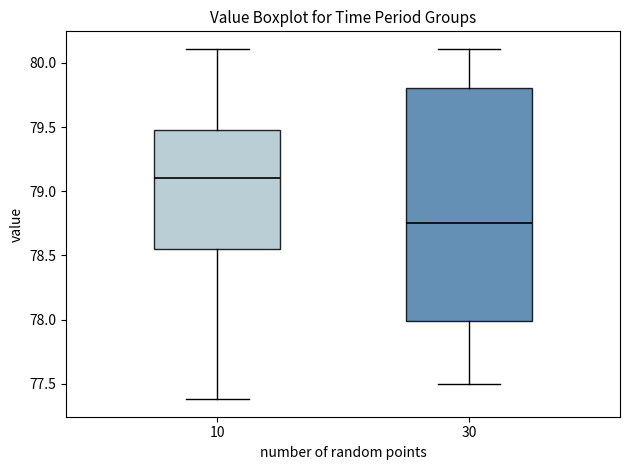

Reading left to right, transcribe this box plot: for each box, give where its median line is, the range the box spans, and where its two whiskers end, as read against the y-axis. The values are not printed on the chart, so give them approximately, as read against the axis.

10: median 79.10, box 78.55 to 79.50, whiskers 77.40 to 80.10
30: median 78.75, box 78.00 to 79.80, whiskers 77.50 to 80.10